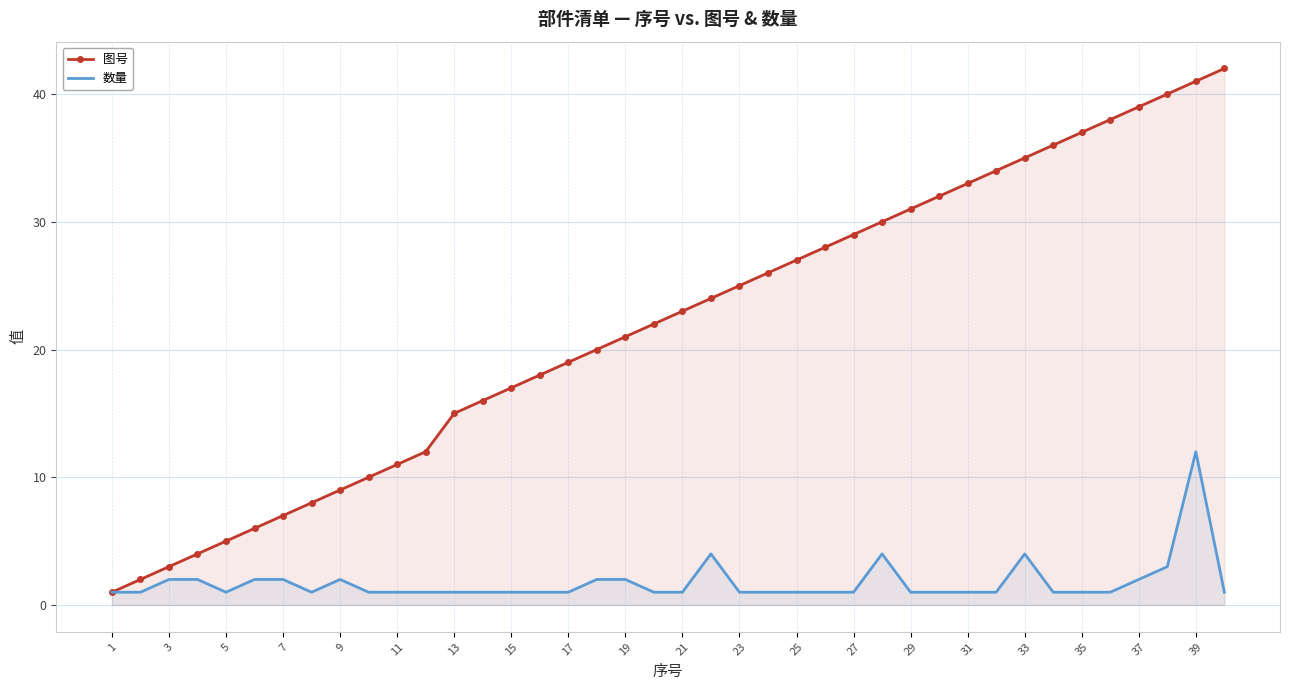

What are all the series names shown in the legend?

图号, 数量